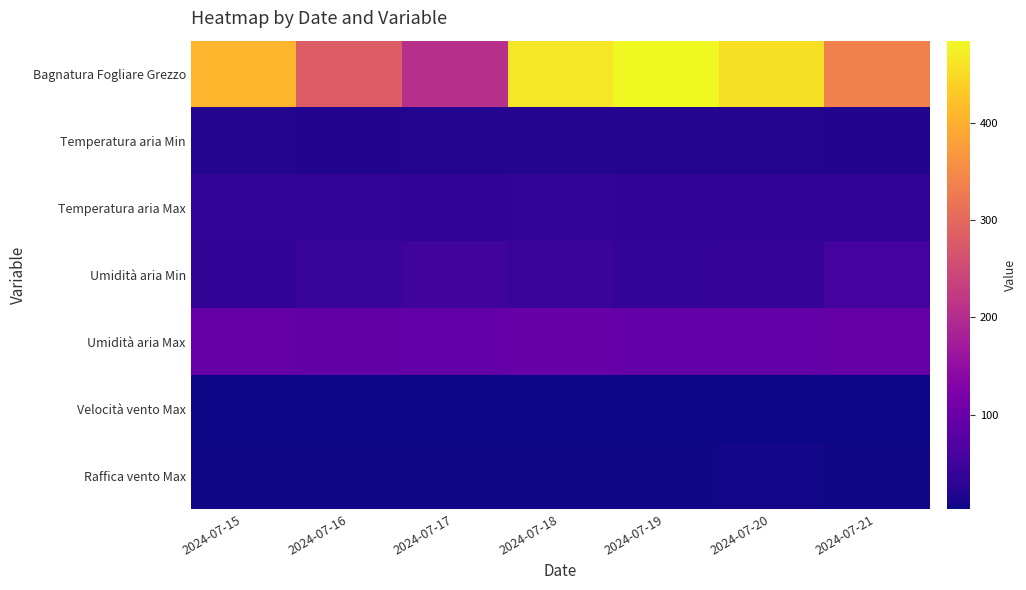

What is the difference between the highest and lowest values at 2024-07-20?

454.4